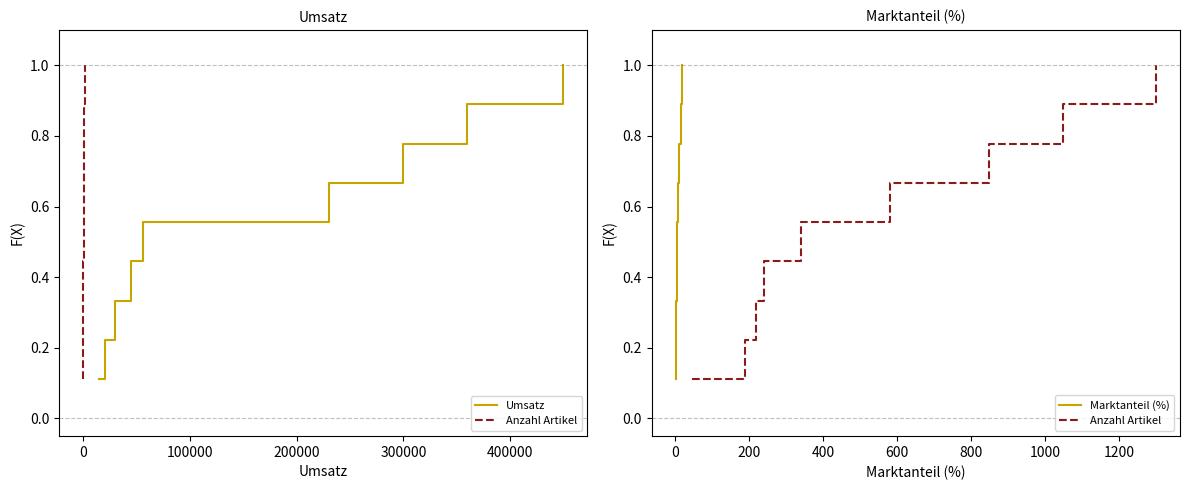

Which series has the widest spread of values?

Umsatz